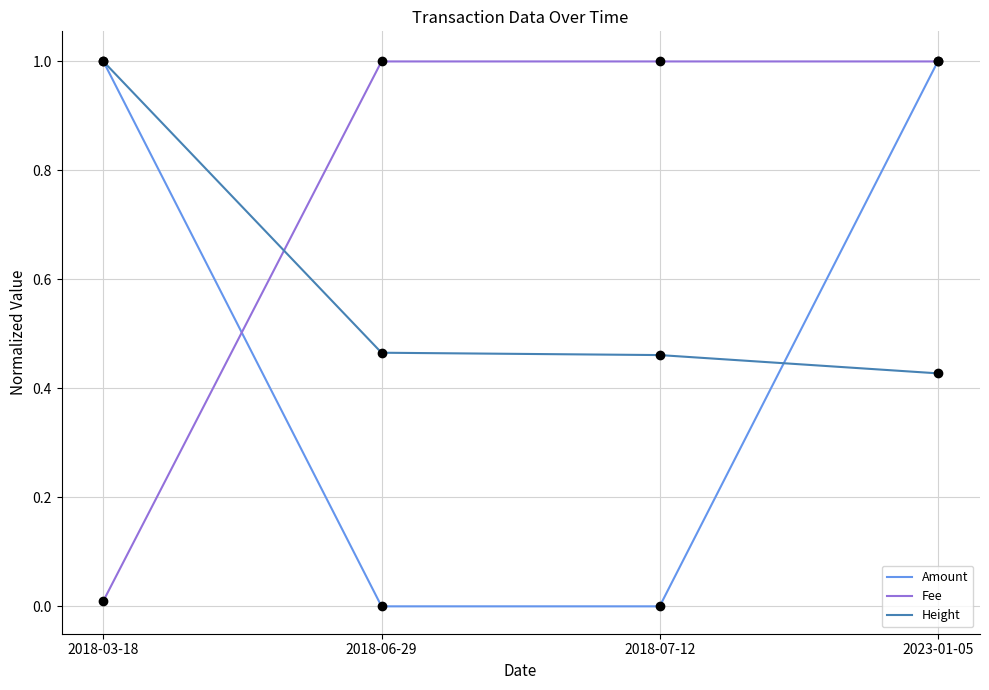

What position from the left is 2018-07-12?

3